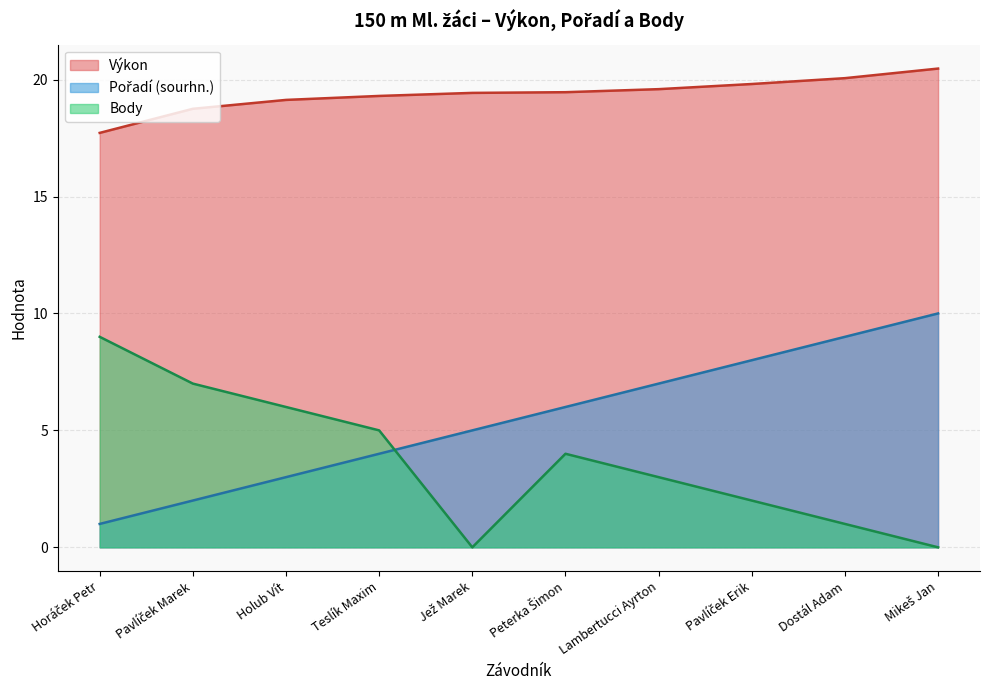

Is it true that Pořadí (sourhn.) equals 6.0 at Peterka Šimon?

True